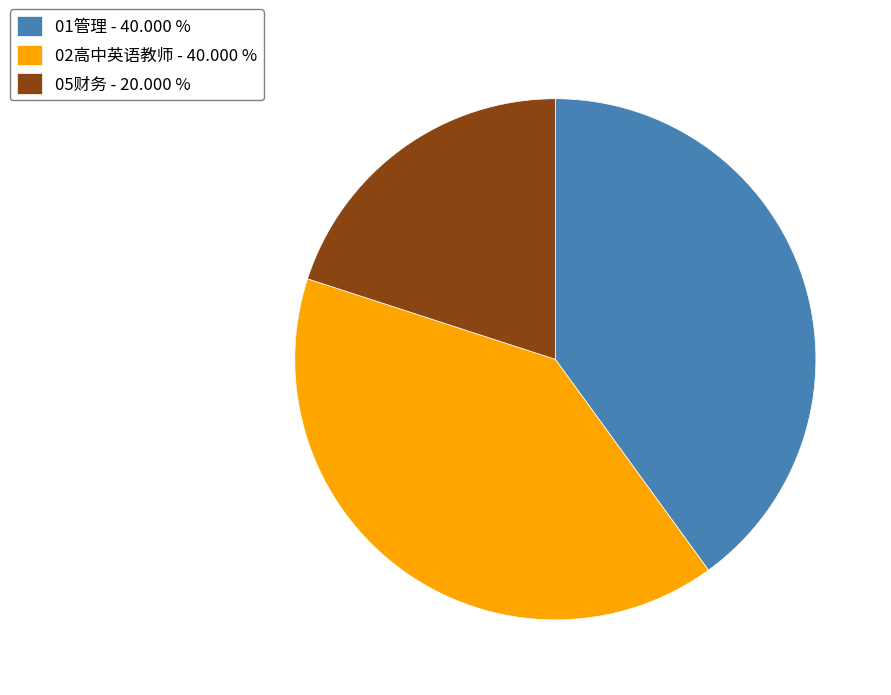

Which has a higher value, 05财务 - 20.000 % or 02高中英语教师 - 40.000 %?

02高中英语教师 - 40.000 %